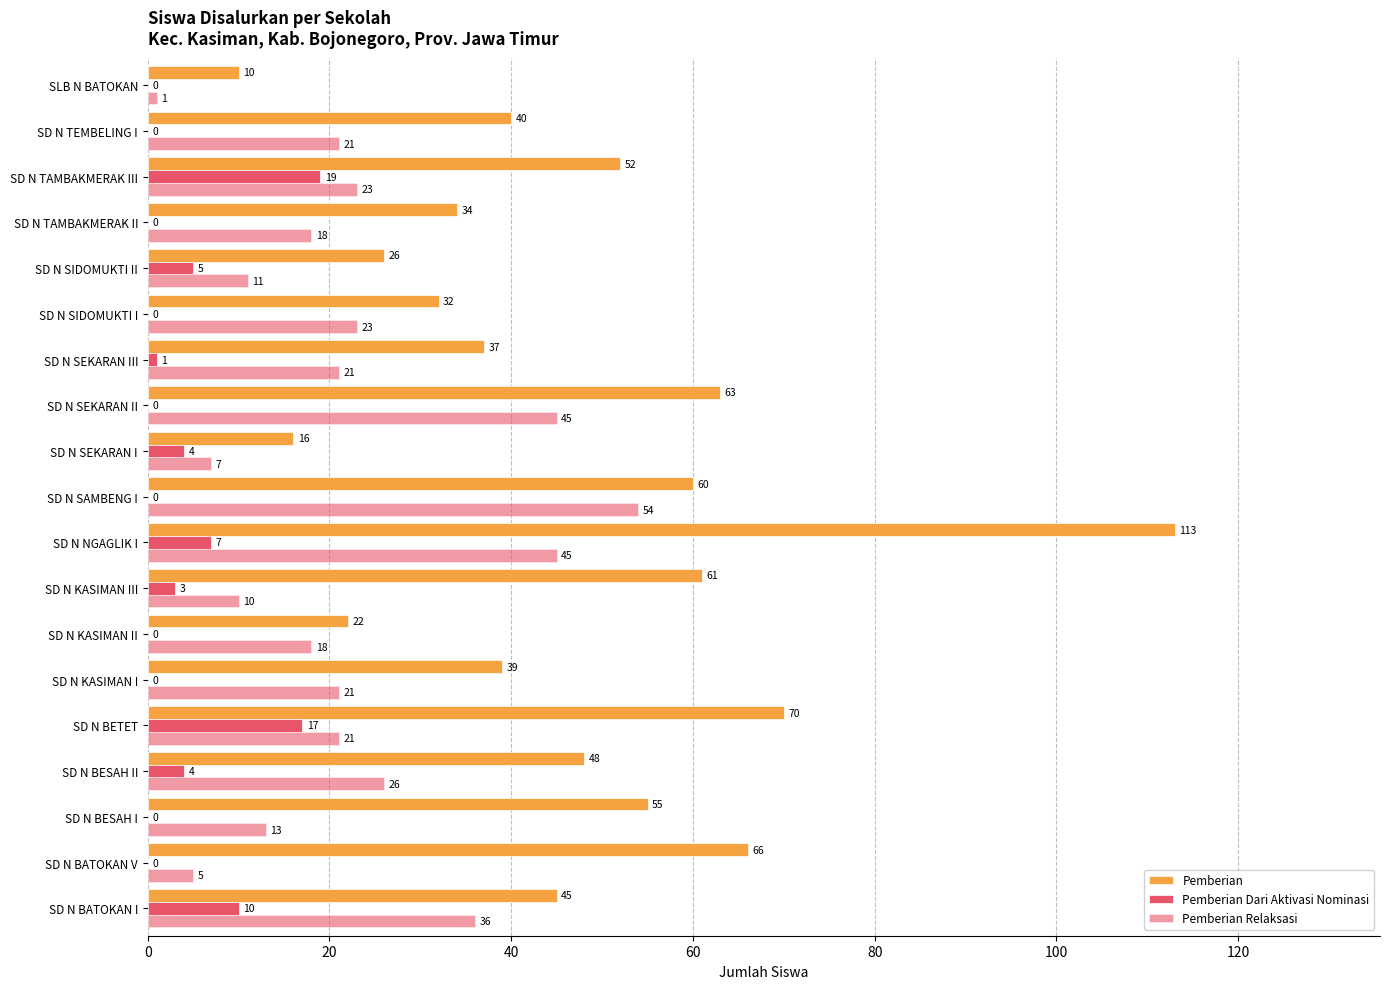

How many values in Pemberian Dari Aktivasi Nominasi are above zero?

9